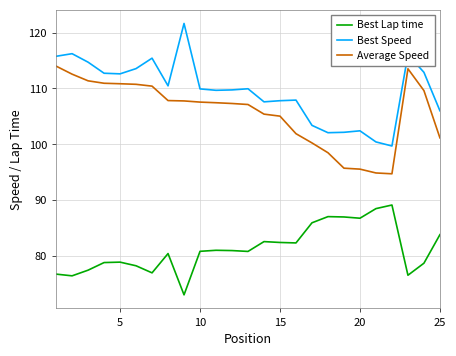

What is the smallest value displayed?

73.1